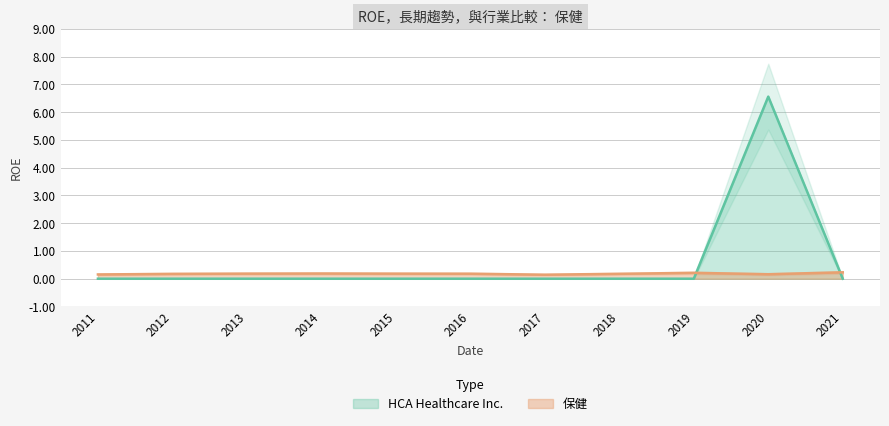

The value of HCA Healthcare Inc. at 2020 is 6.6. True or false?

True